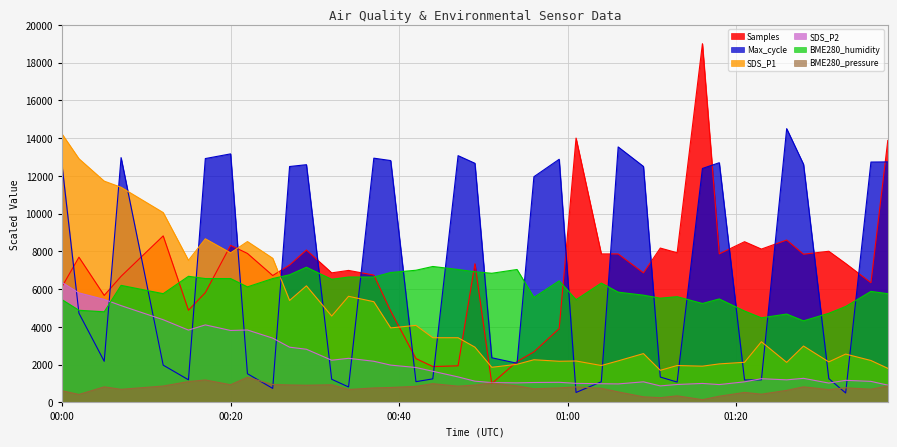

At which category does SDS_P1 reach its first local peak?

2023/01/01 00:17